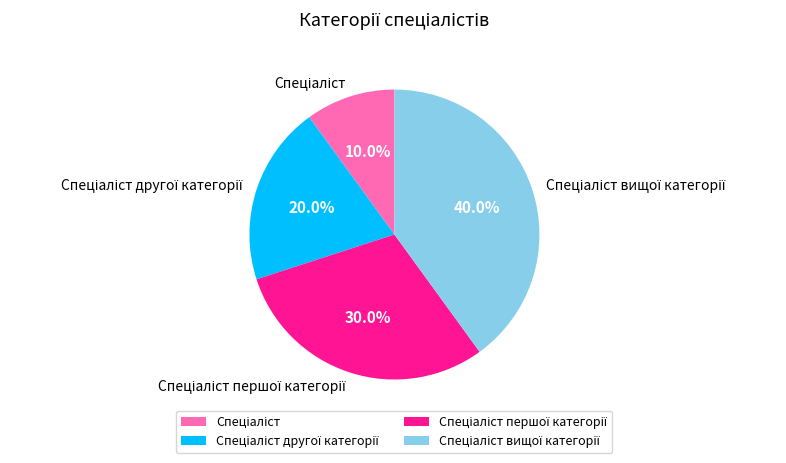

How many slices are in this pie chart?

4